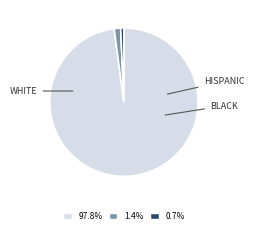

Is there a majority slice in this chart?

Yes